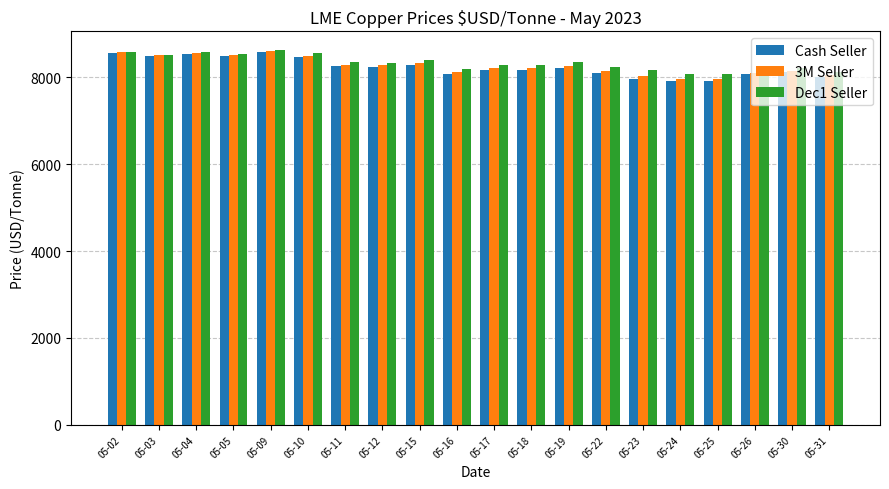

What is the highest value of the Cash Seller series?

8583.0